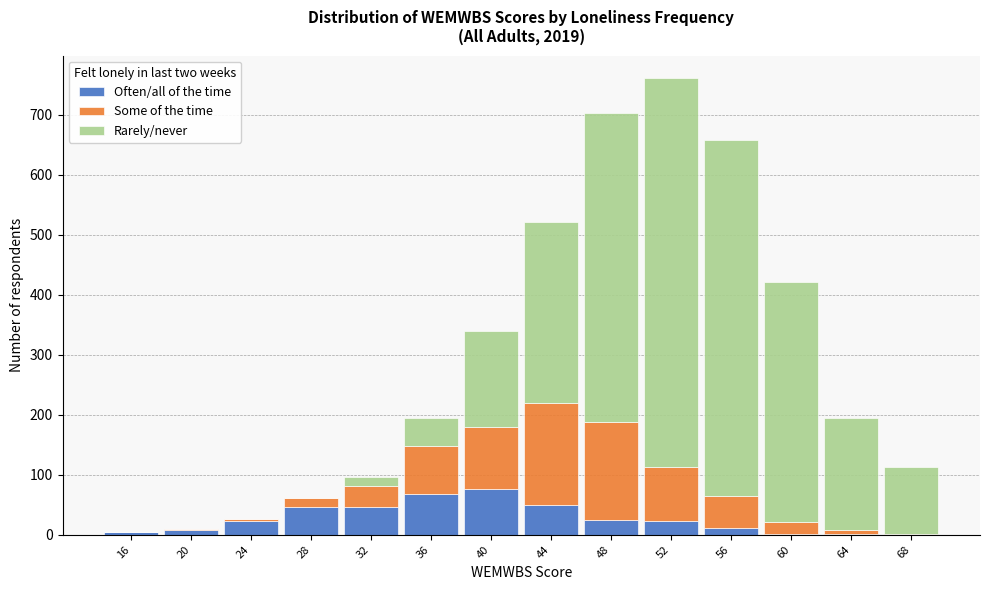

What is the total height of the stacked bar covering 38 to 42 on the x-axis? The values are not printed on the chart, so give them approximately, as read against the axis.

340